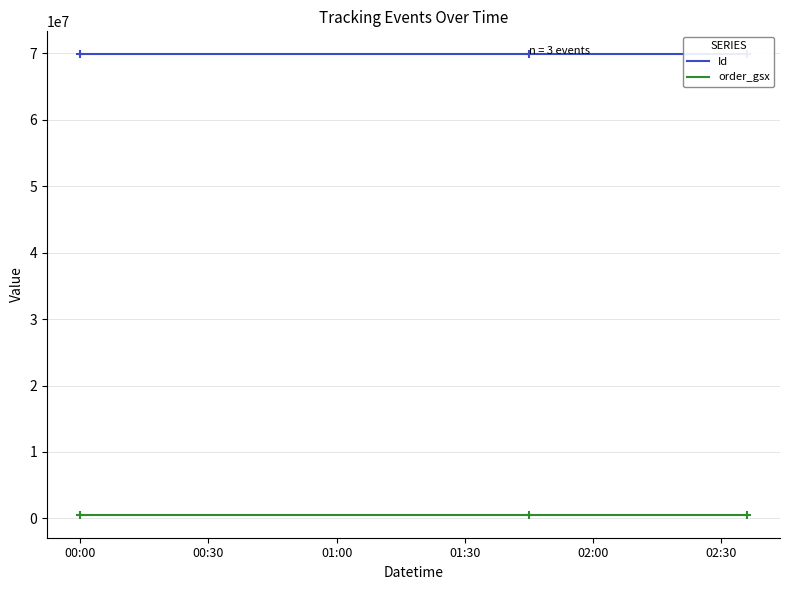

Which series has the largest total across all categories?

Id